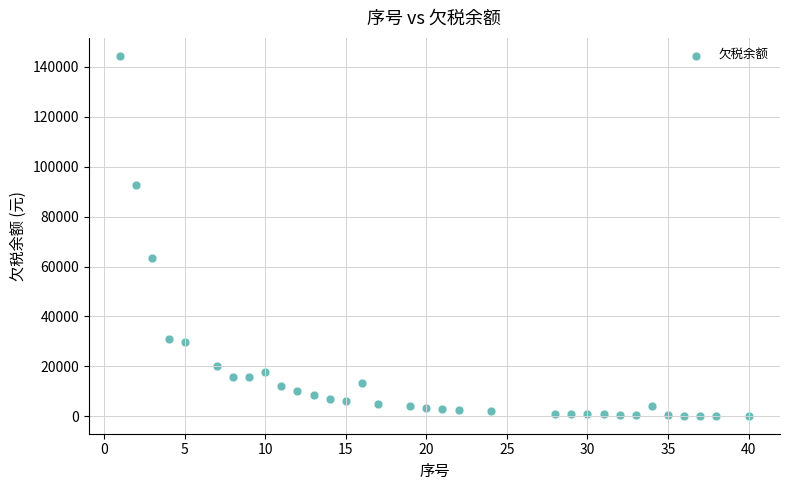

What is the range of Y values (max minus min)?

144178.4